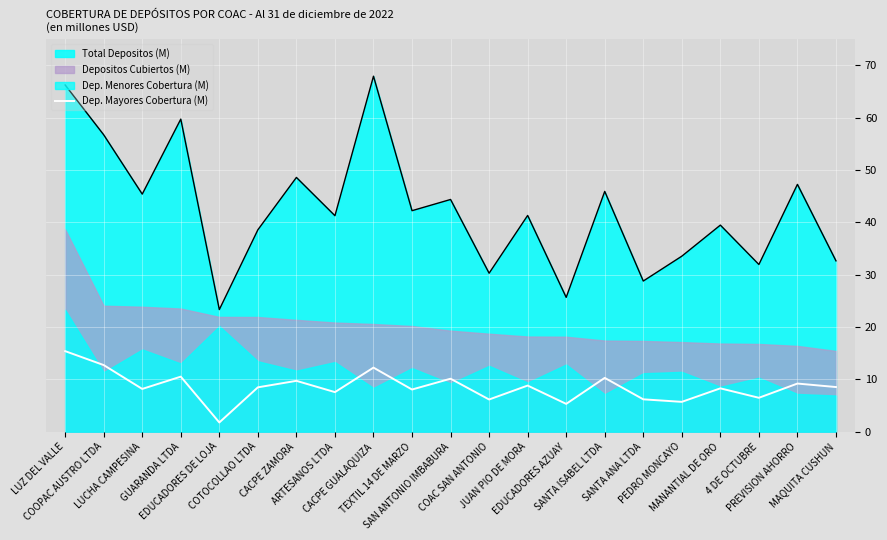

True or false: Total Depositos (M) and Dep. Mayores Cobertura (M) cross at least once.

False